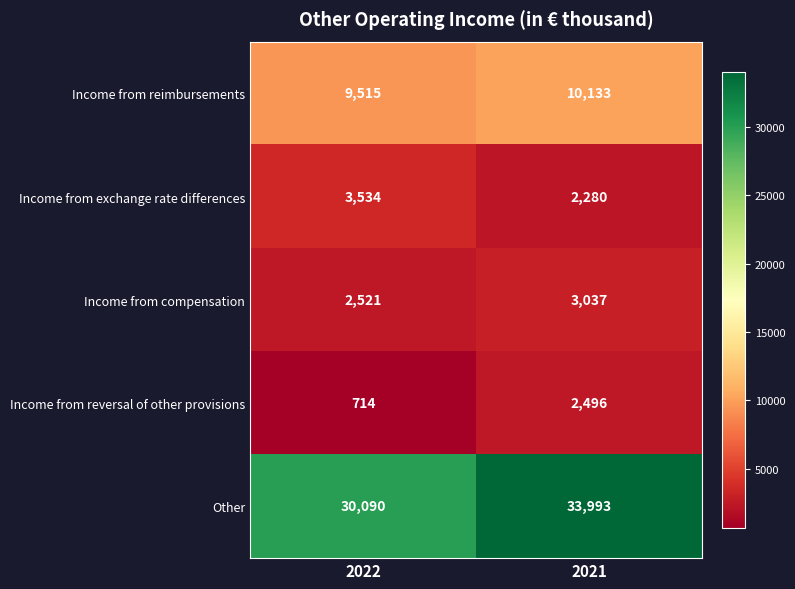

Reading left to right, list all the values displayed in this chart.

Income from reimbursements: 9515	10133
Income from exchange rate differences: 3534	2280
Income from compensation: 2521	3037
Income from reversal of other provisions: 714	2496
Other: 30090	33993